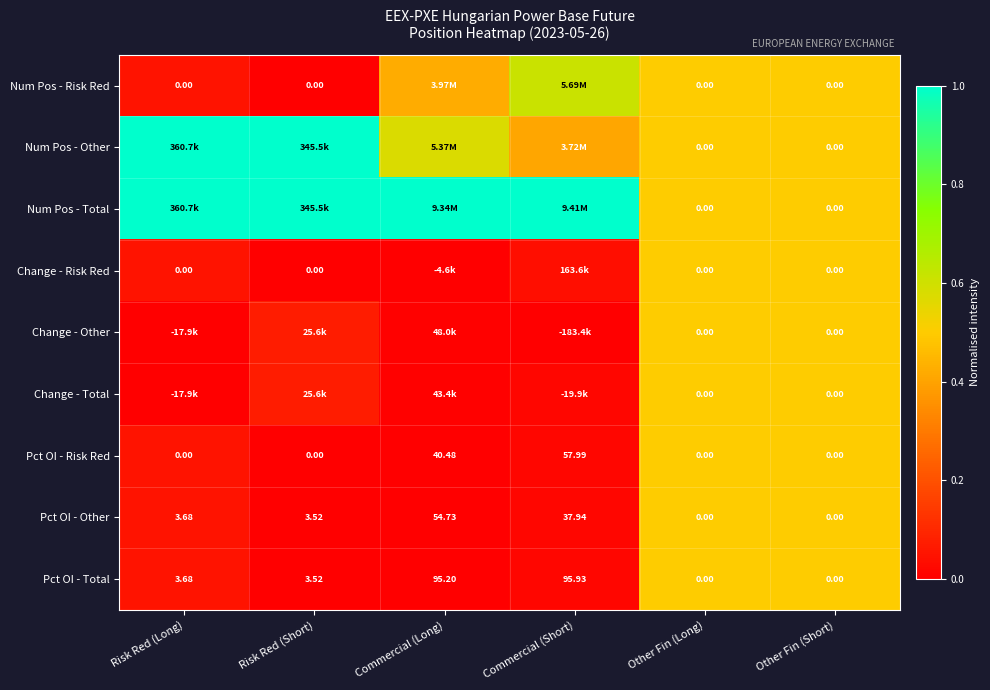

At which label is Pct OI - Total closest to 47?

Risk Red (Long)